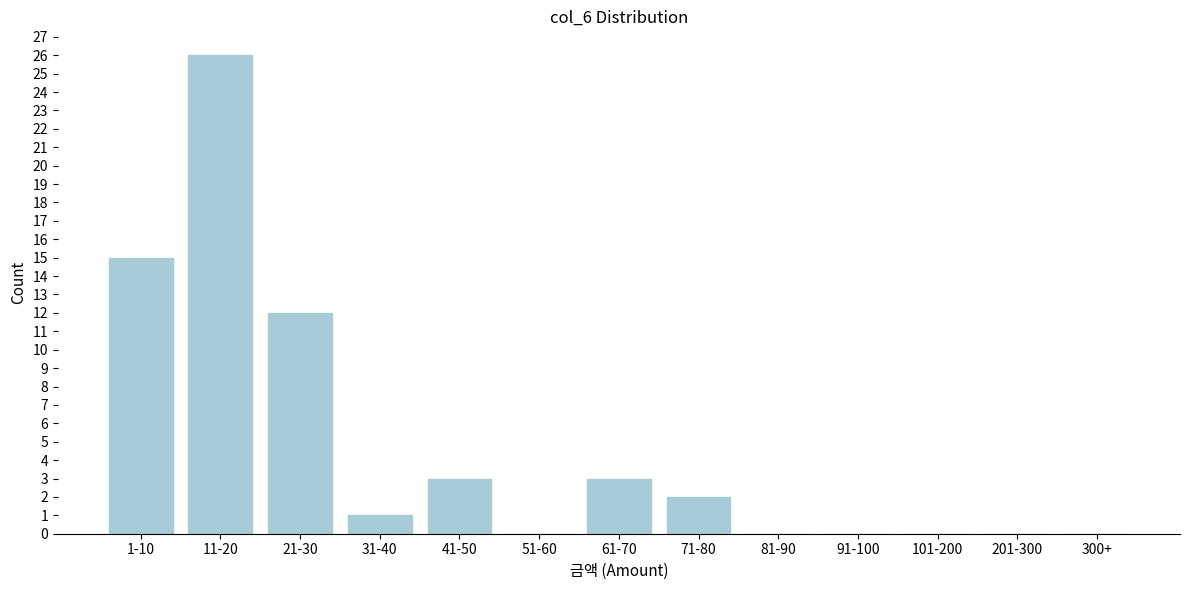

Reading right to left, extract all data points from this chart.

300+=0	201-300=0	101-200=0	91-100=0	81-90=0	71-80=2	61-70=3	51-60=0	41-50=3	31-40=1	21-30=12	11-20=26	1-10=15